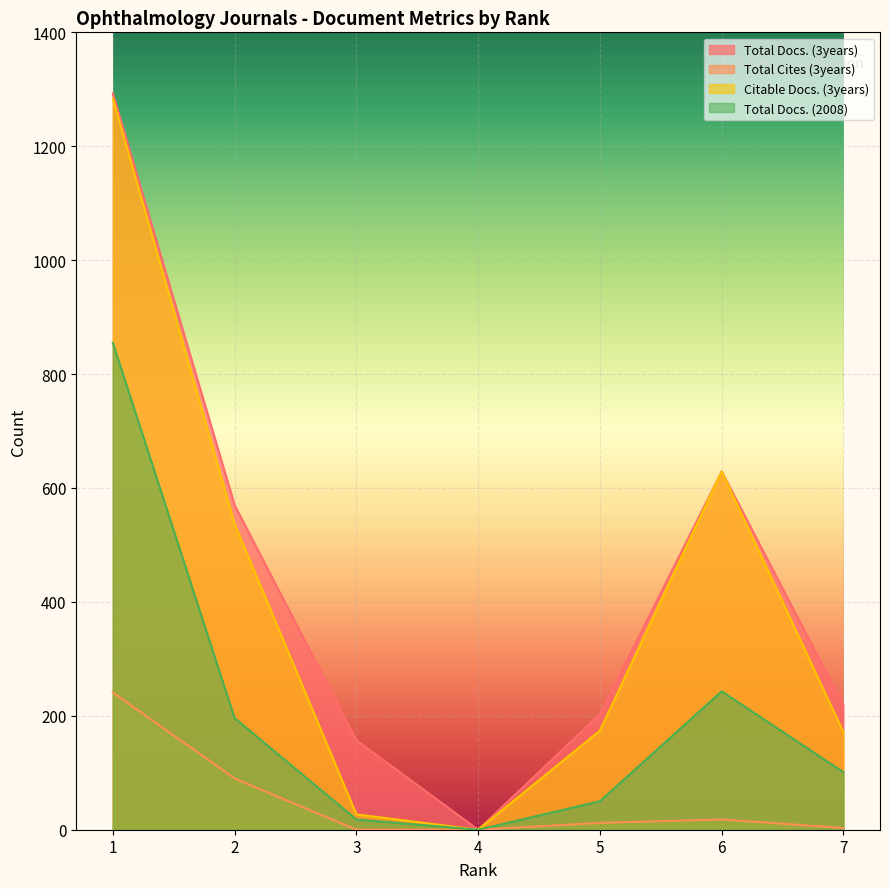

At which category does Citable Docs. (3years) reach its first local peak?

6